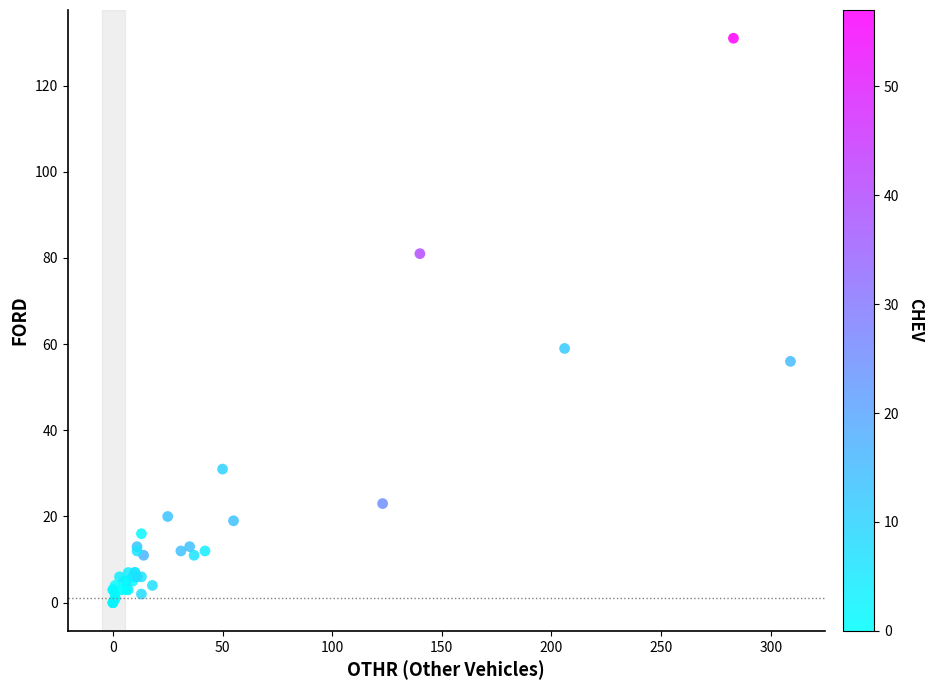

What Y value in the scatter plot is closest to 65?

59